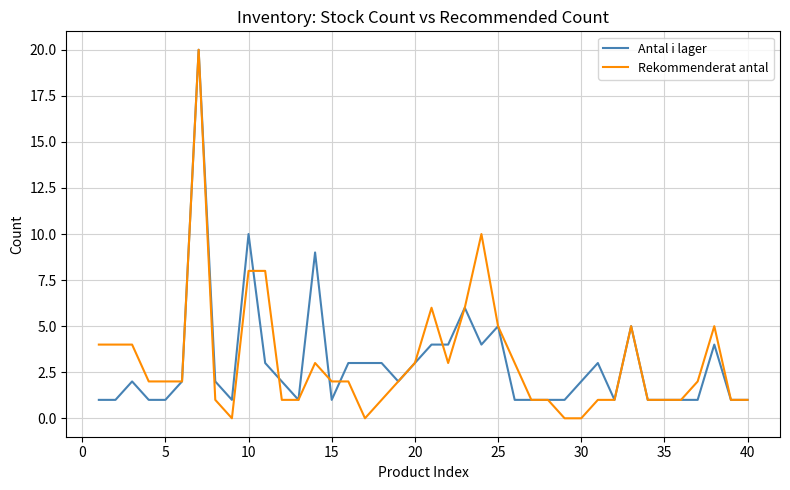

Reading right to left, list all the values displayed in this chart.

Antal i lager: 1	1	4	1	1	1	1	5	1	3	2	1	1	1	1	5	4	6	4	4	3	2	3	3	3	1	9	1	2	3	10	1	2	20	2	1	1	2	1	1
Rekommenderat antal: 1	1	5	2	1	1	1	5	1	1	0	0	1	1	3	5	10	6	3	6	3	2	1	0	2	2	3	1	1	8	8	0	1	20	2	2	2	4	4	4